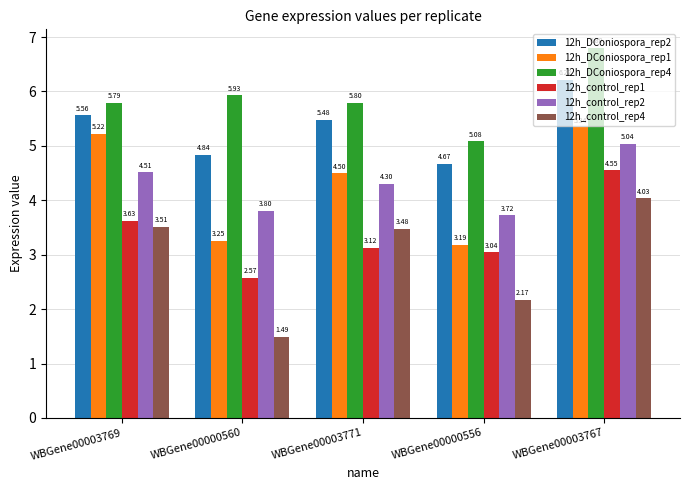

What is the difference between the highest and lowest values at WBGene00000556?

2.9